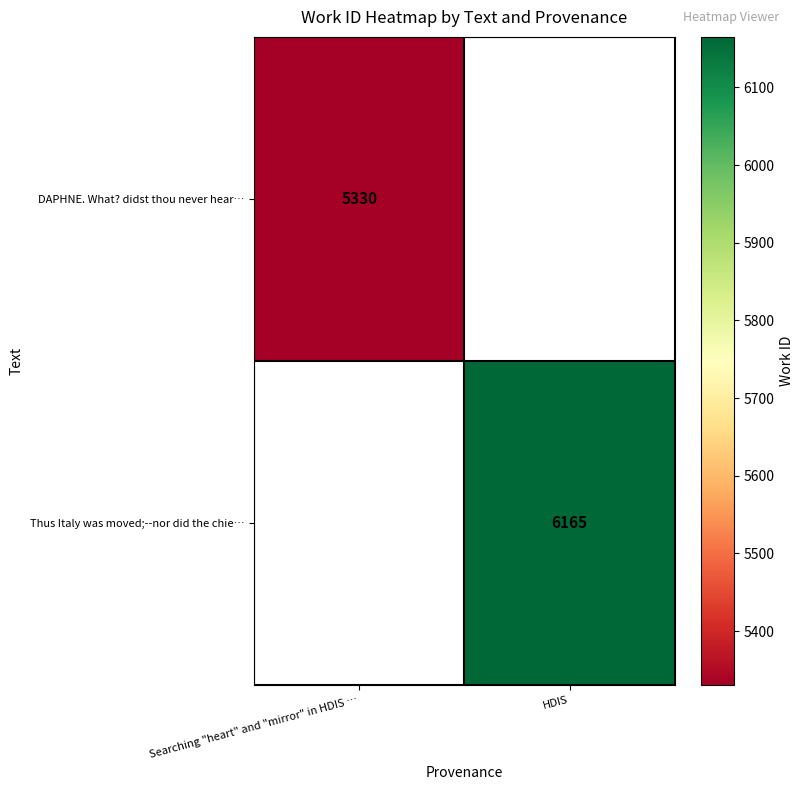

Is it true that Thus Italy was moved;--nor did the chie… equals 3585 at HDIS?

False